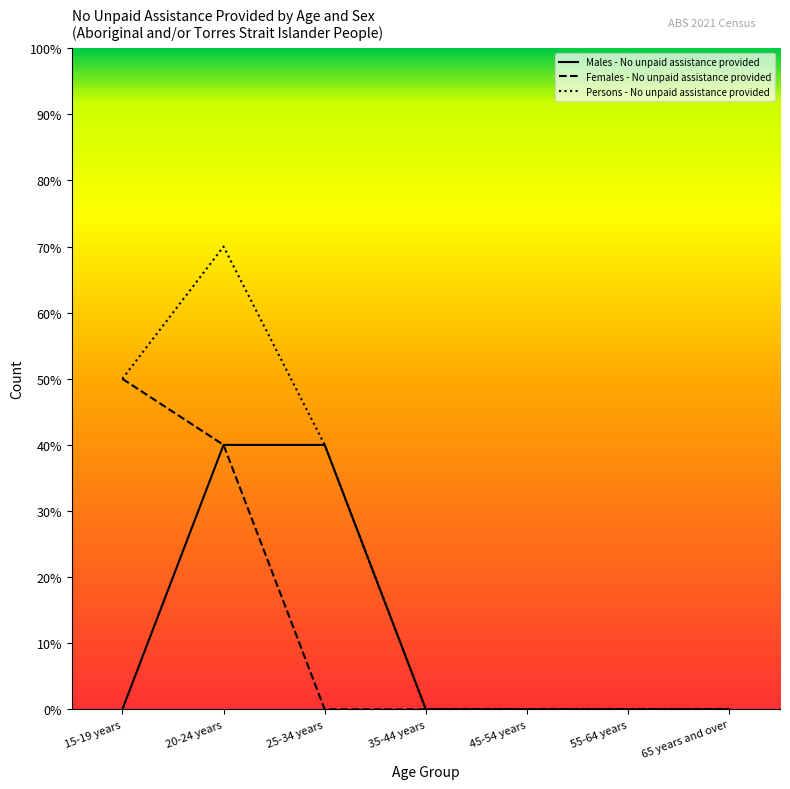

What are all the series names shown in the legend?

Males - No unpaid assistance provided, Females - No unpaid assistance provided, Persons - No unpaid assistance provided